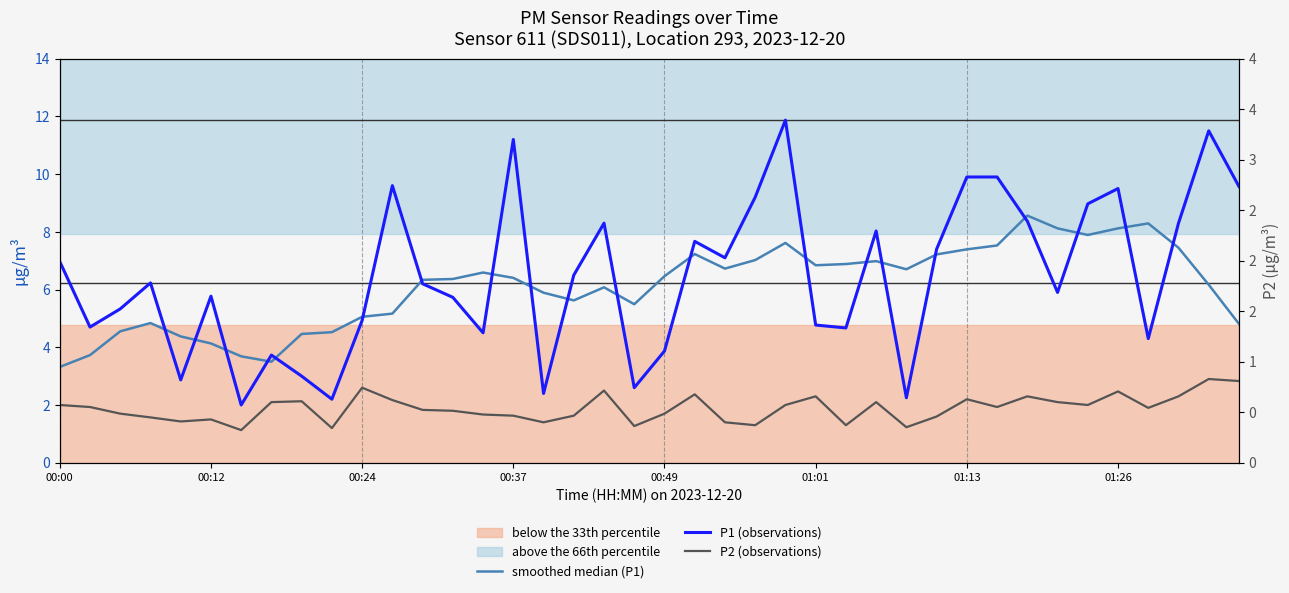

True or false: P1 (observations) has more than 0 interior local peaks.

True